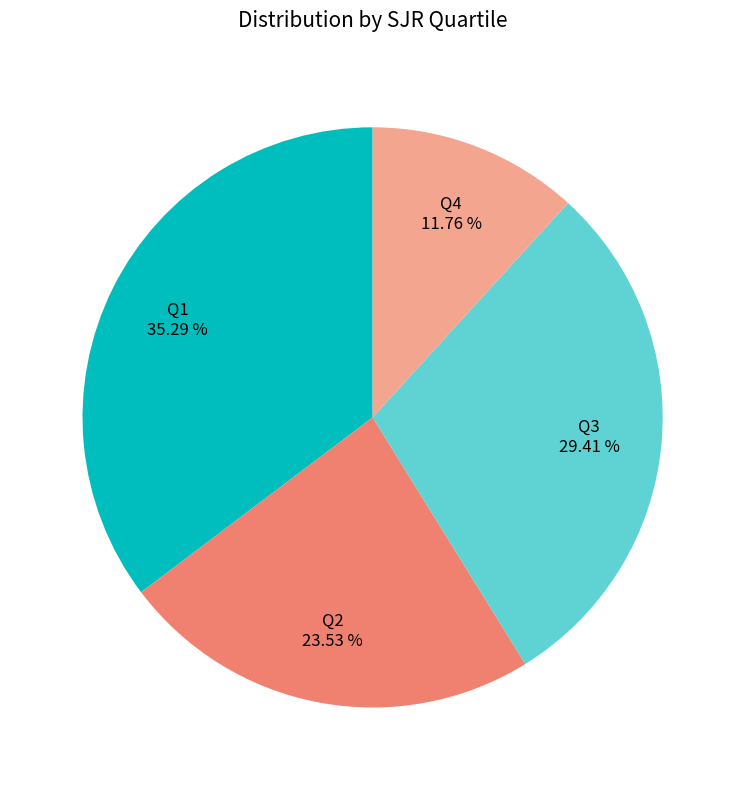

What is the ratio of the value at Q1 to the value at Q2?

1.5